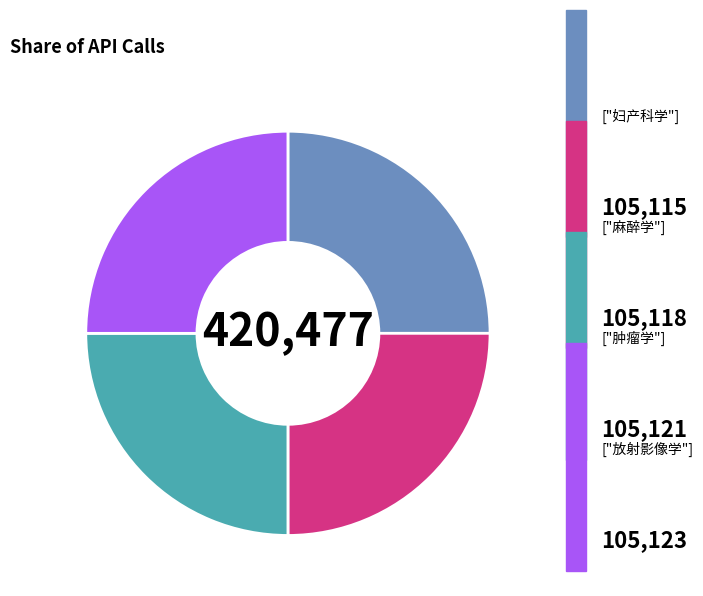

Is there any slice that represents more than half of the pie?

No